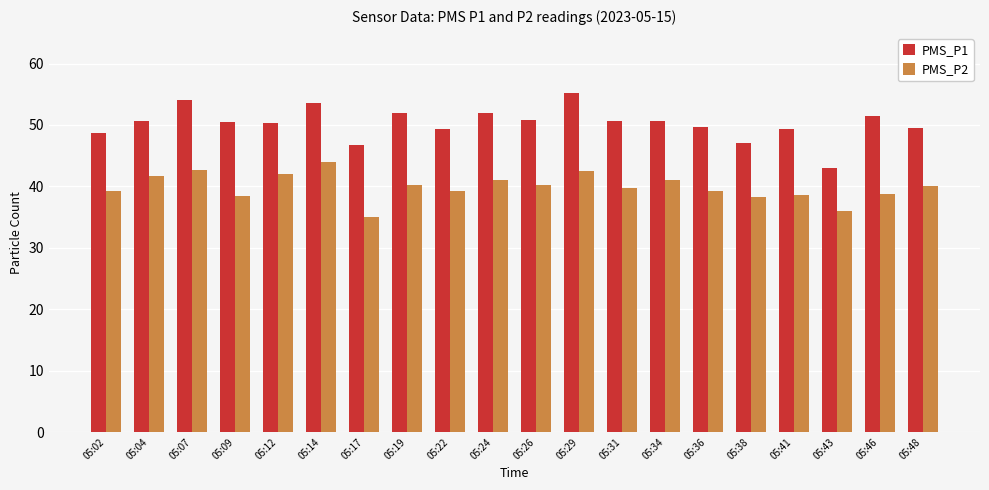

How many data points in PMS_P1 are above 50?

12